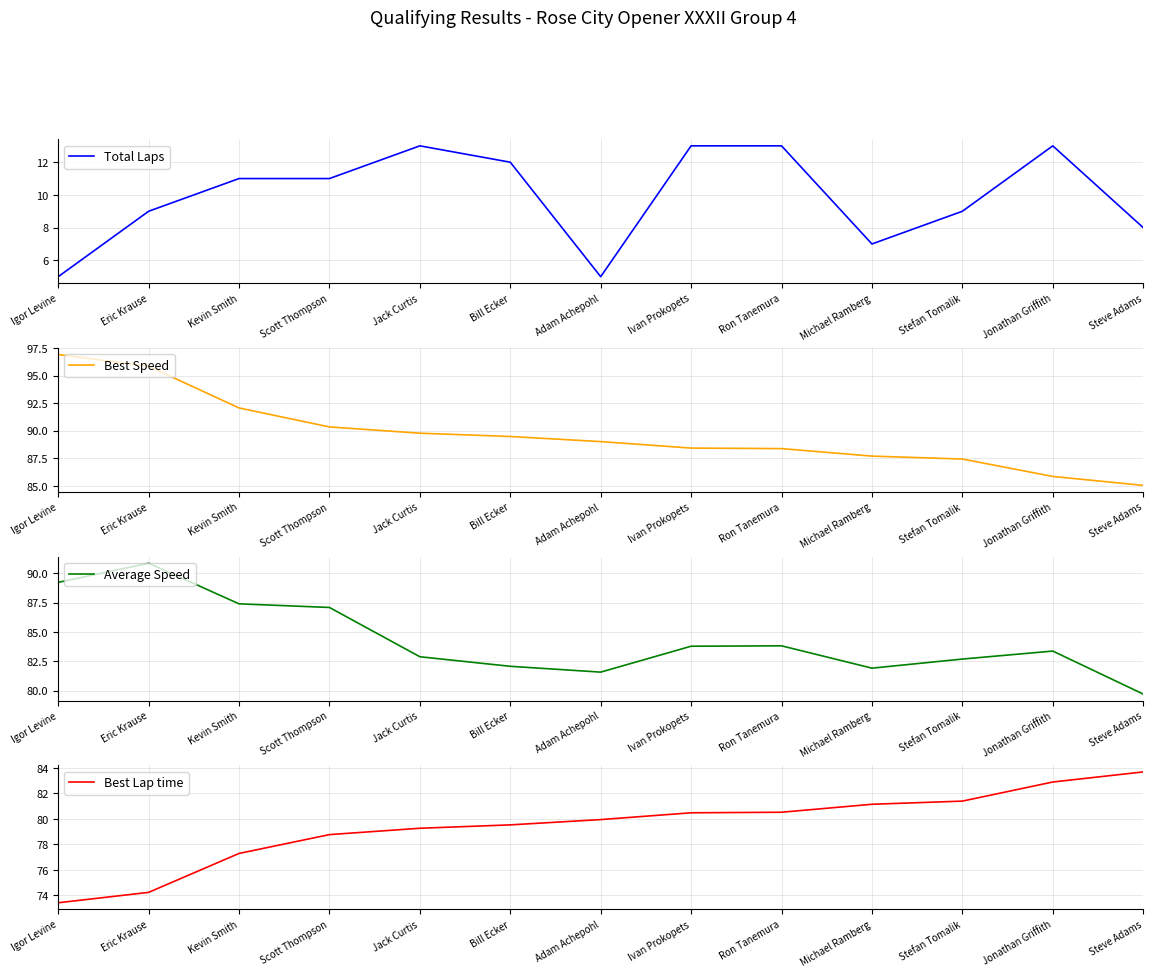

What is the difference between the highest and lowest values at Eric Krause?

86.9